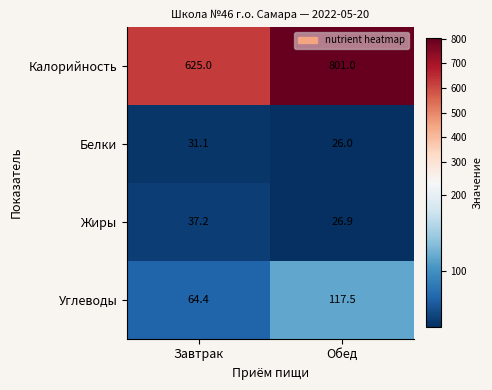

Reading left to right, list all the values displayed in this chart.

Калорийность: Завтрак=625.0	Обед=801.0
Белки: Завтрак=31.1	Обед=26.0
Жиры: Завтрак=37.2	Обед=26.9
Углеводы: Завтрак=64.4	Обед=117.5